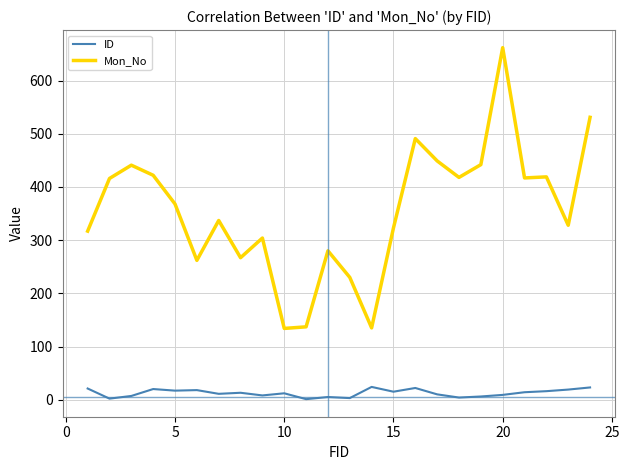

At how many categories does at least one series exceed 578?

1